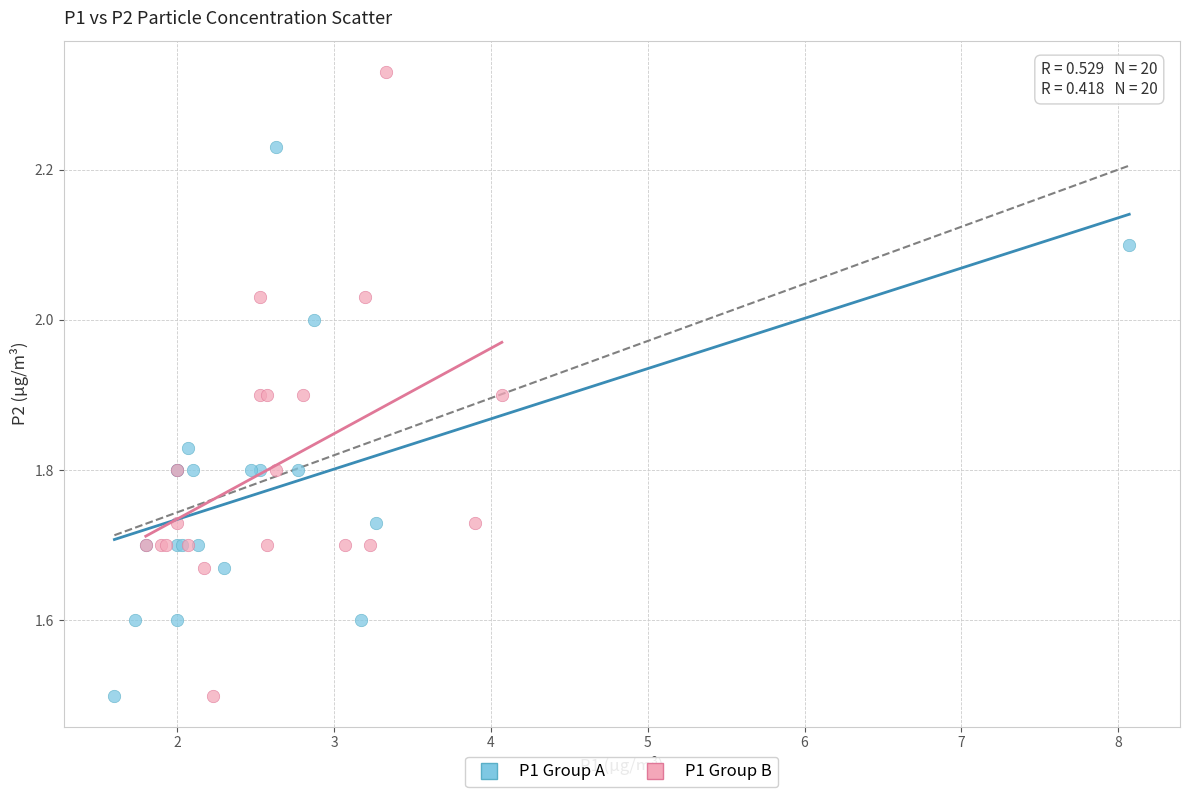

Which series has the largest Y range (max minus min)?

P1 Group B